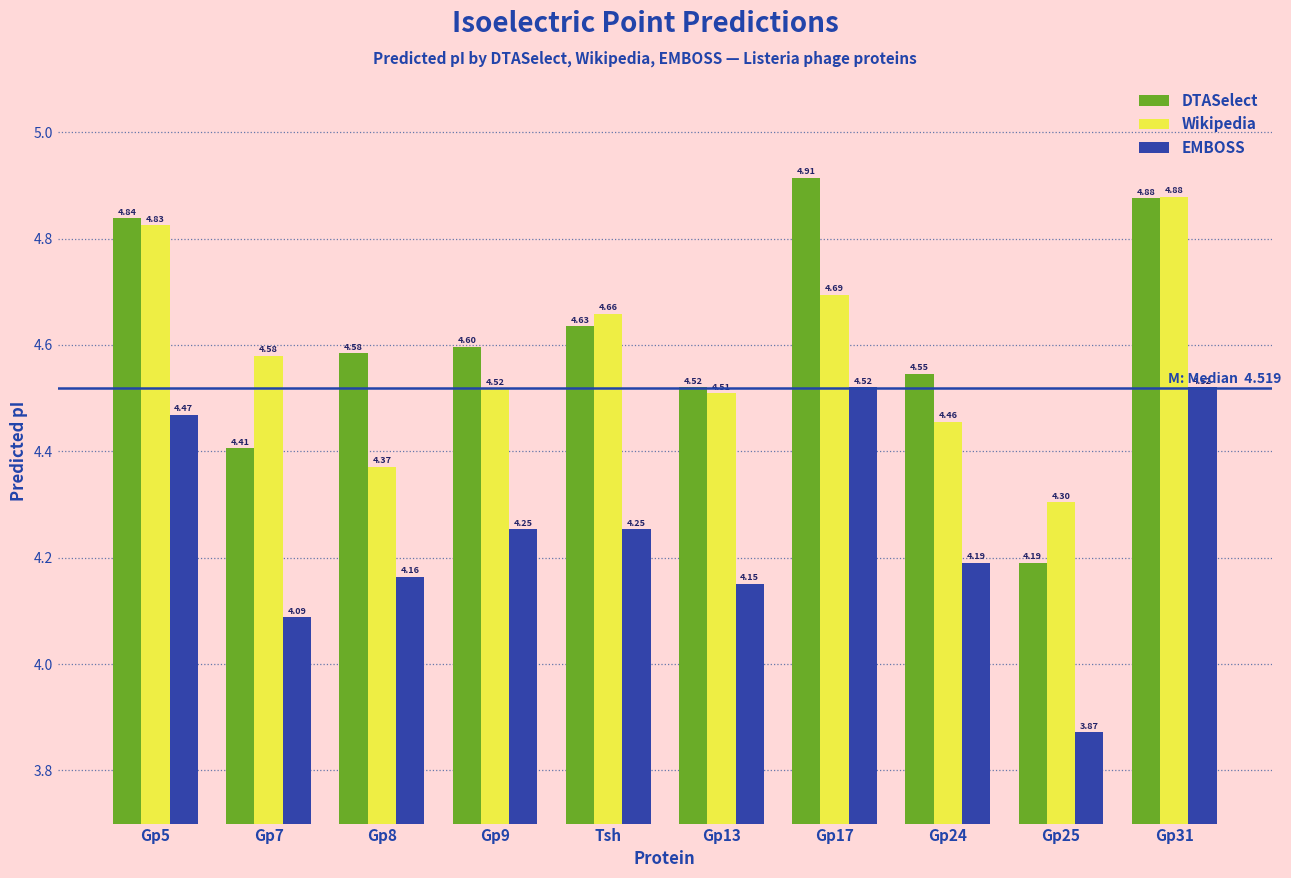

How many series are shown in this chart?

3